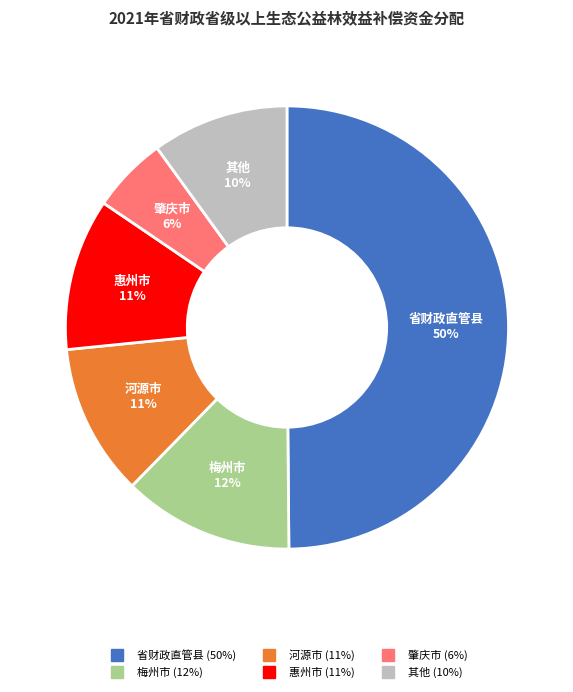

To the nearest percent, what is the average slice percentage?

17%